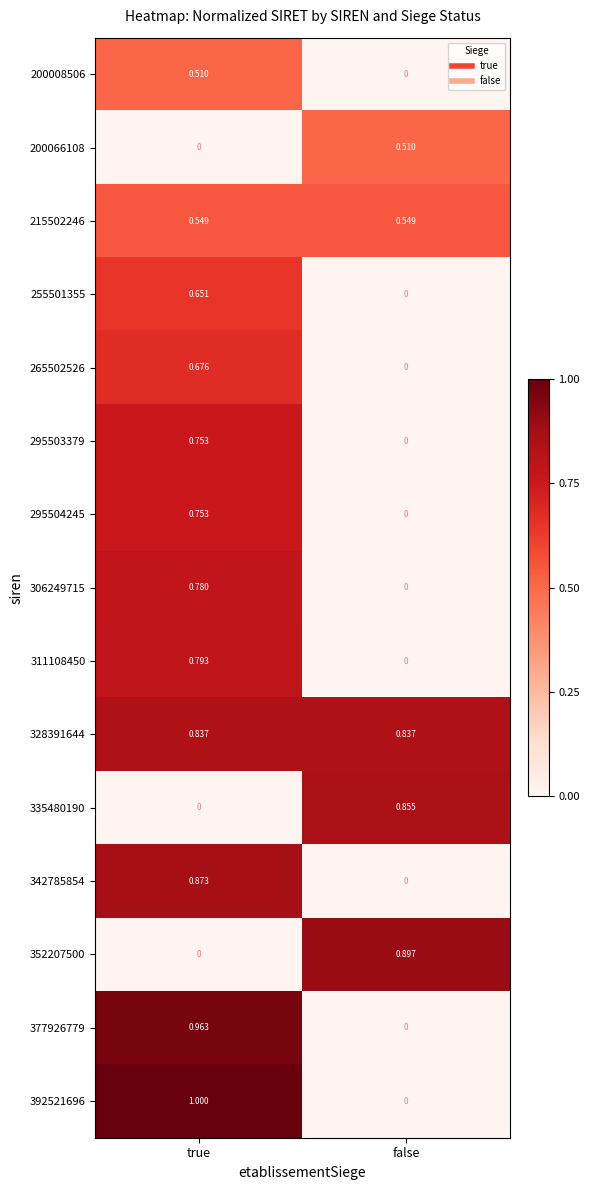

Rank the categories by 295503379 value from lowest to highest.

false, true